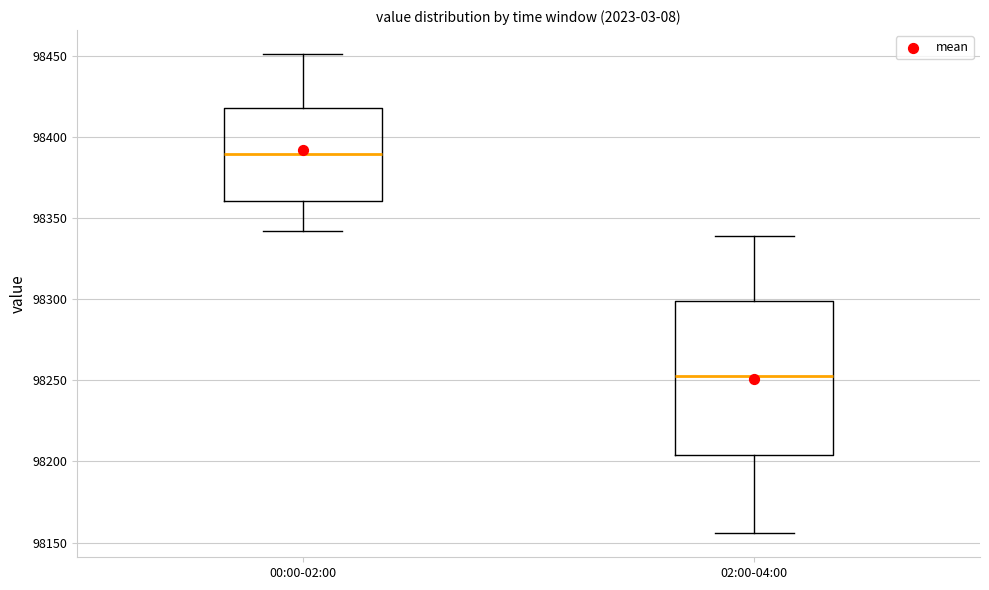

Where does the median line of the box for 02:00-04:00 sit on the y-axis? The values are not printed on the chart, so give them approximately, as read against the axis.

98255